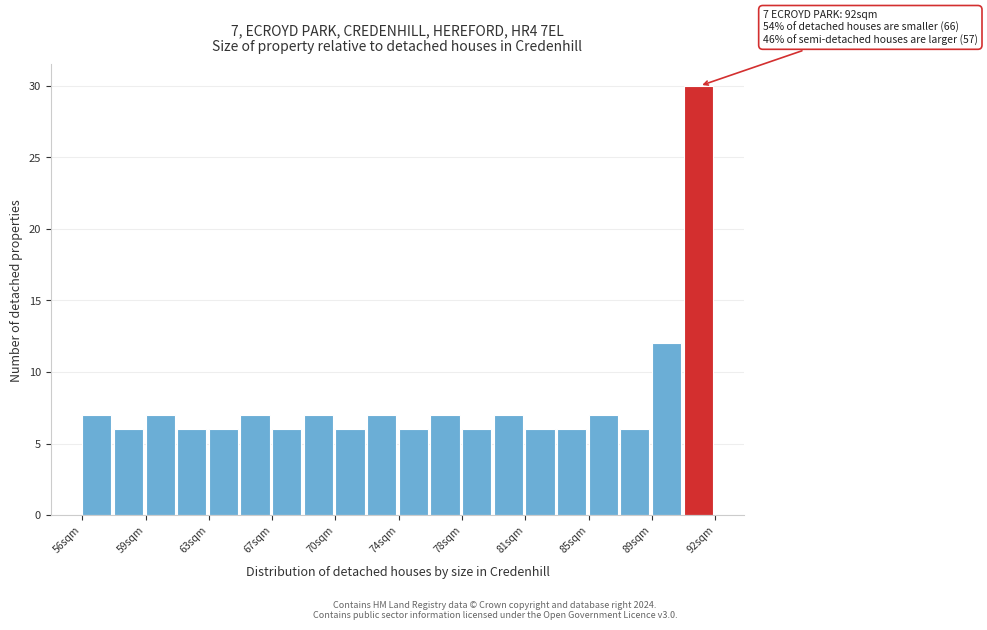

Around what value on the x-axis is the tallest bar? Give the approximate position of its centre, as read against the axis.

91.5